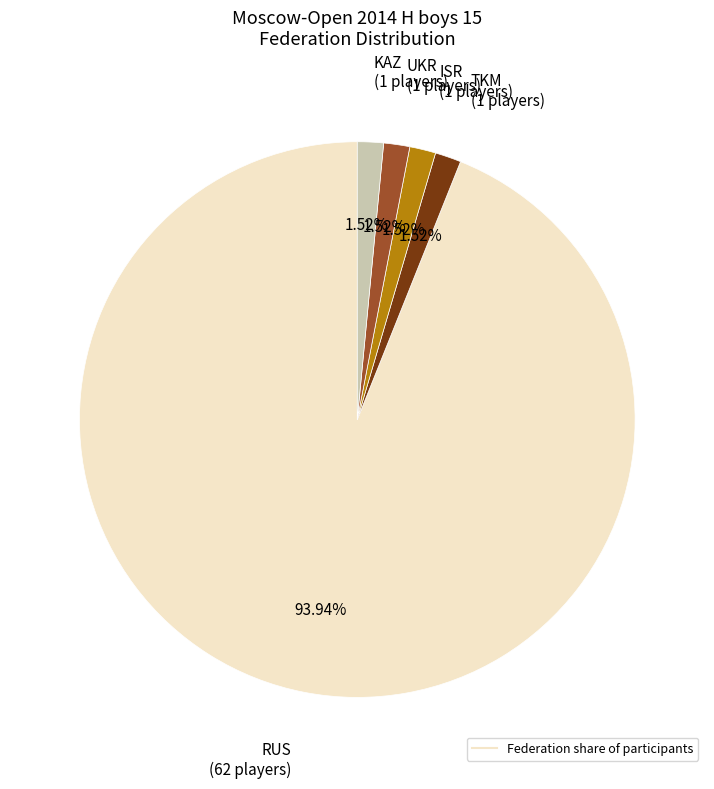

Is there a majority slice in this chart?

Yes